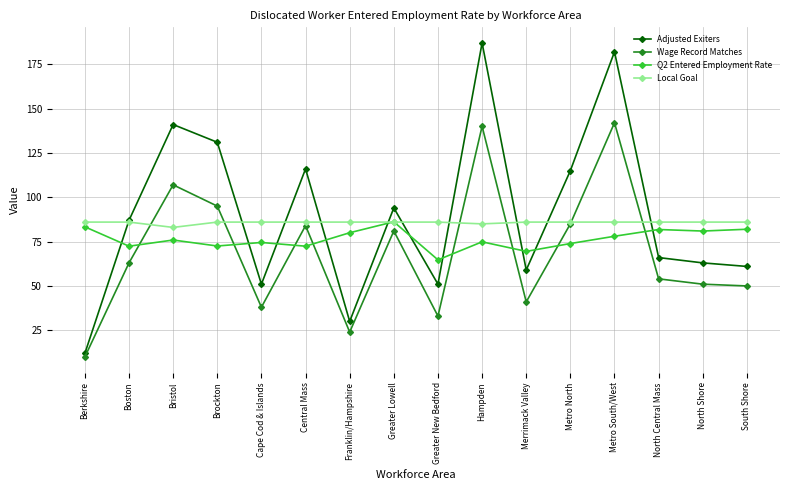

What is the spread (max minus min) of values at Brockton?

58.5